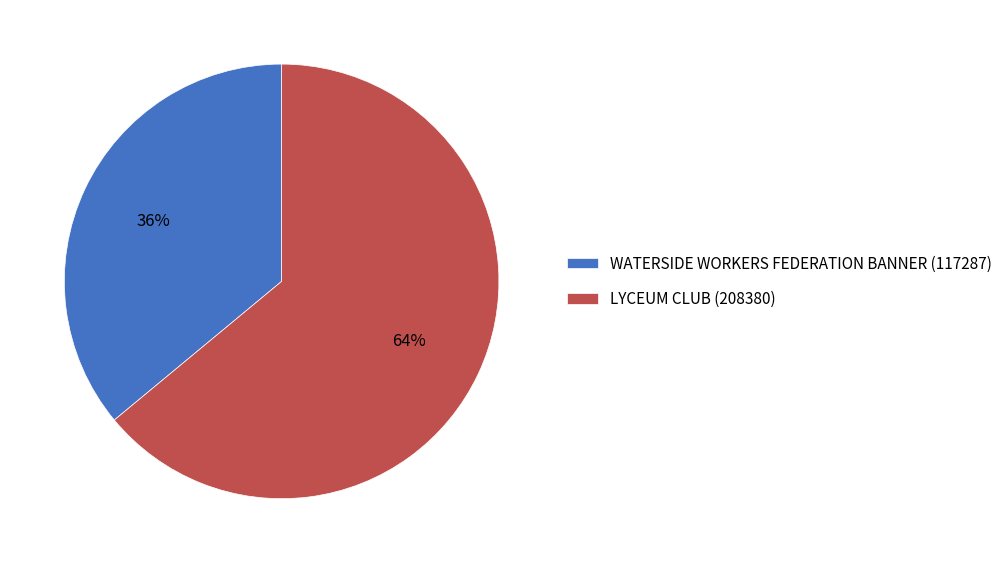

Count the number of slices in the pie.

2